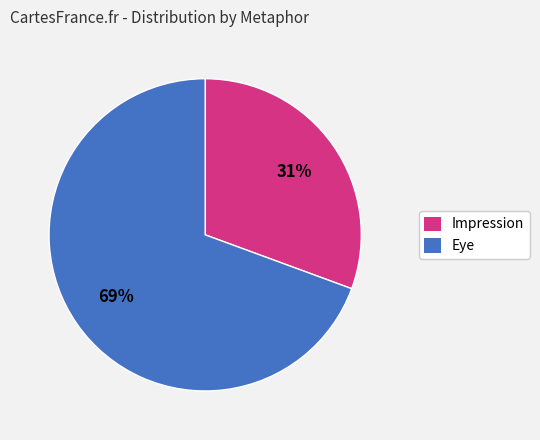

Which has a higher value, Impression or Eye?

Eye